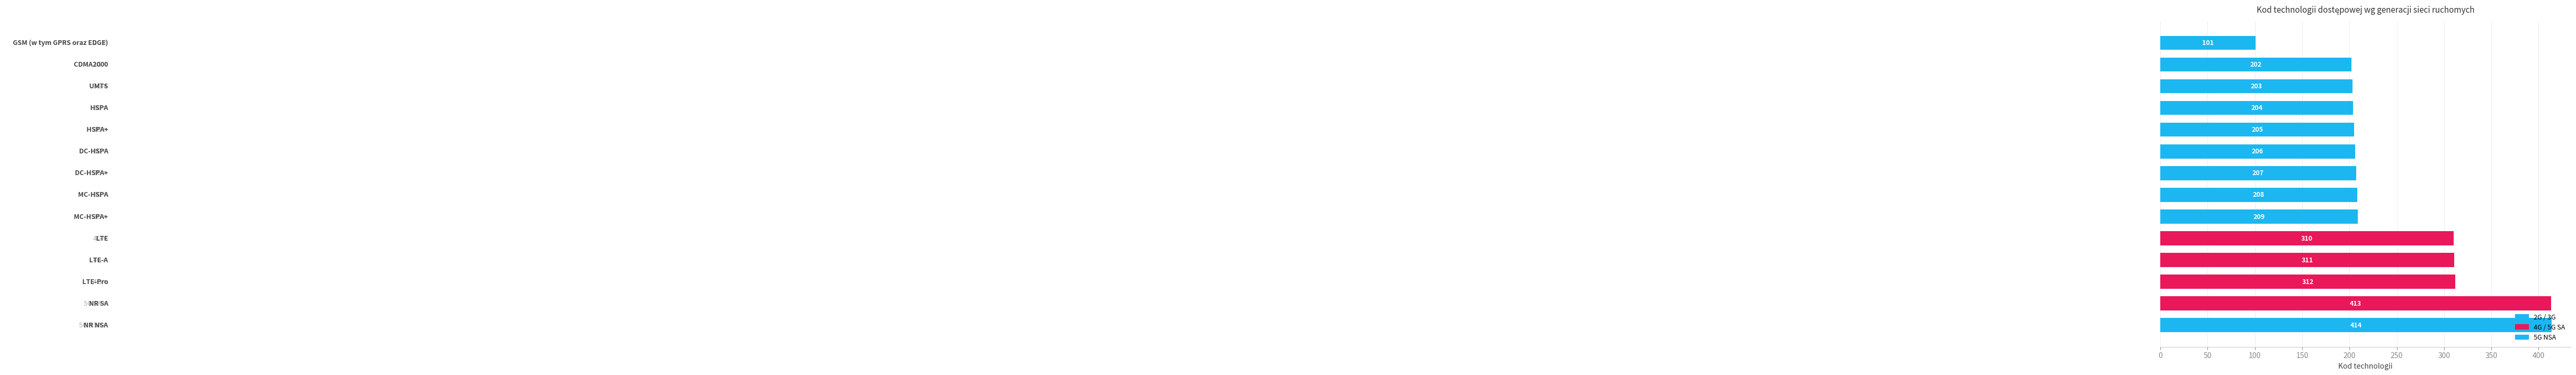

What is the difference between the maximum and minimum values?

313